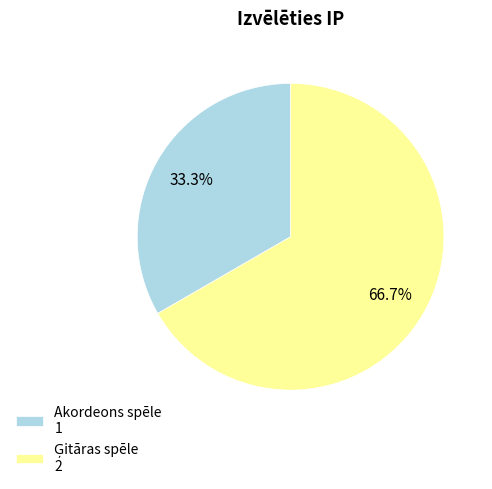

Is there a majority slice in this chart?

Yes